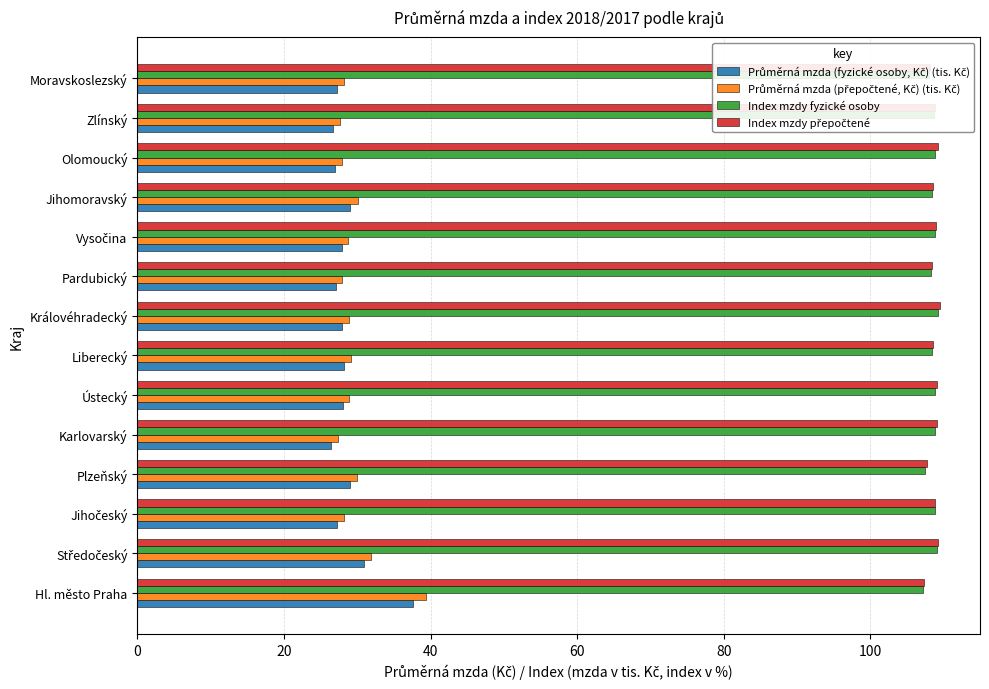

Count the number of data series in this chart.

4